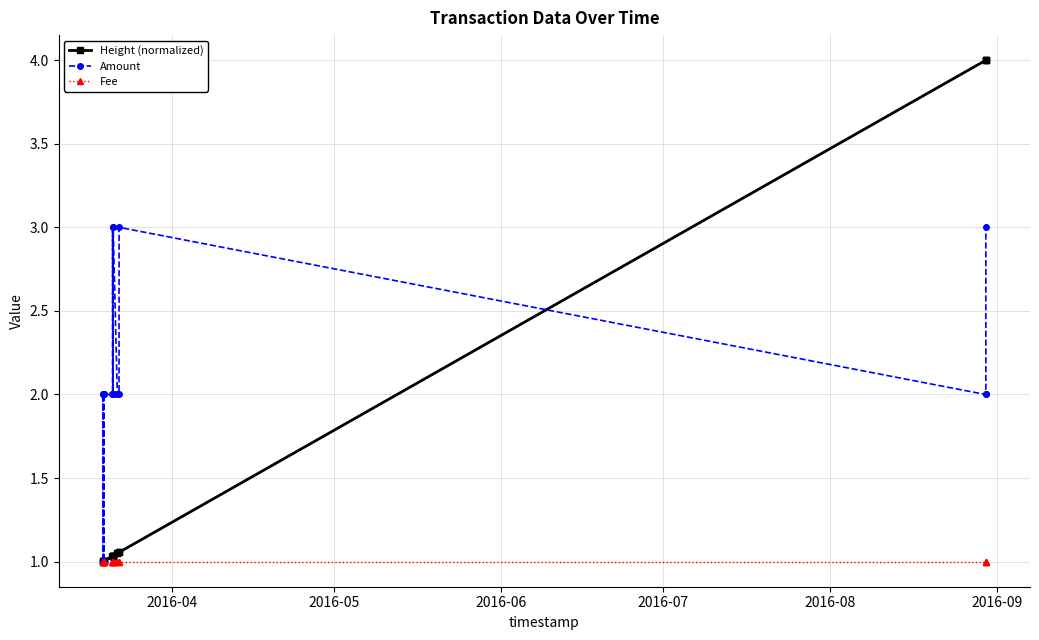

Which series has the largest range (max minus min)?

Height (normalized)